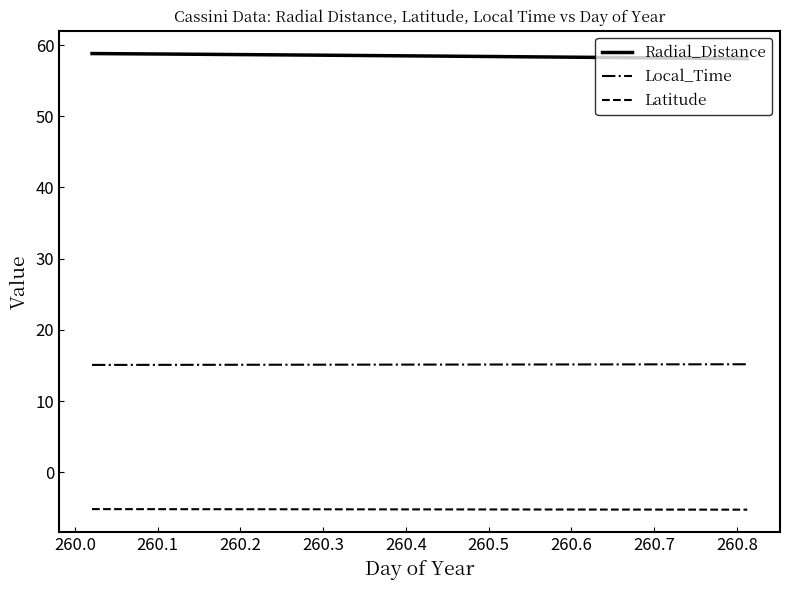

True or false: Local_Time and Latitude intersect in this chart.

False